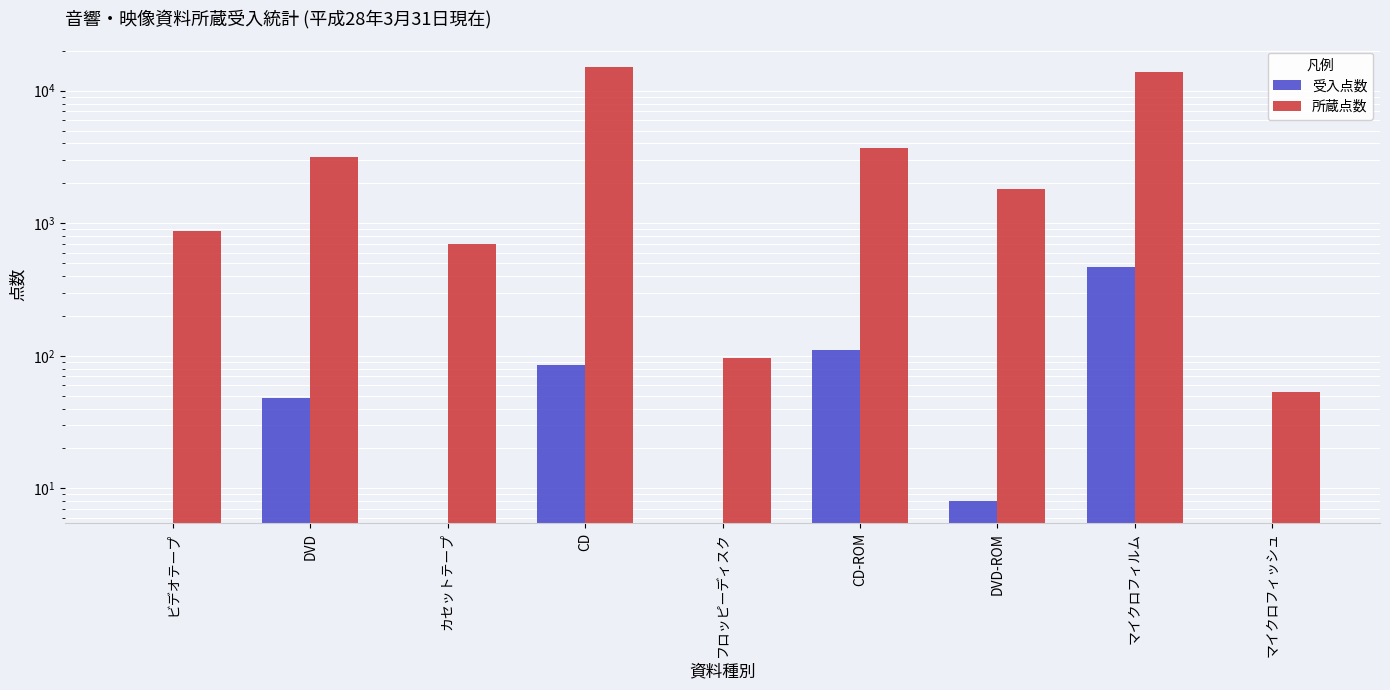

List the series in order of their peak value, lowest first.

受入点数, 所蔵点数